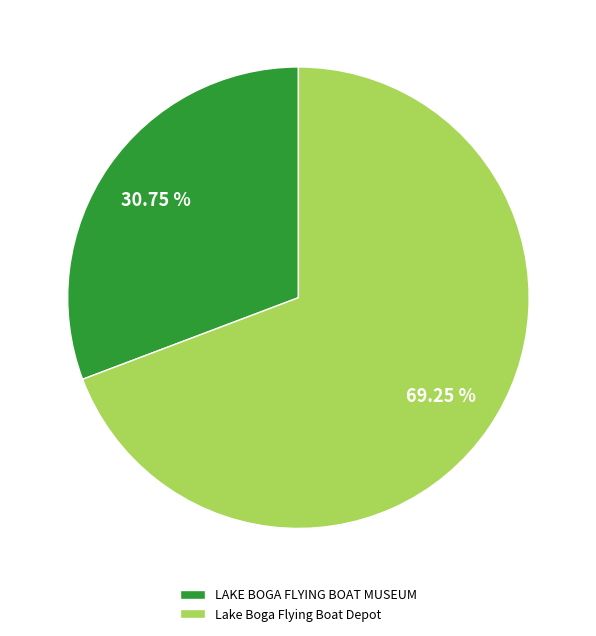

The LAKE BOGA FLYING BOAT MUSEUM slice represents 44% of the pie. True or false?

False